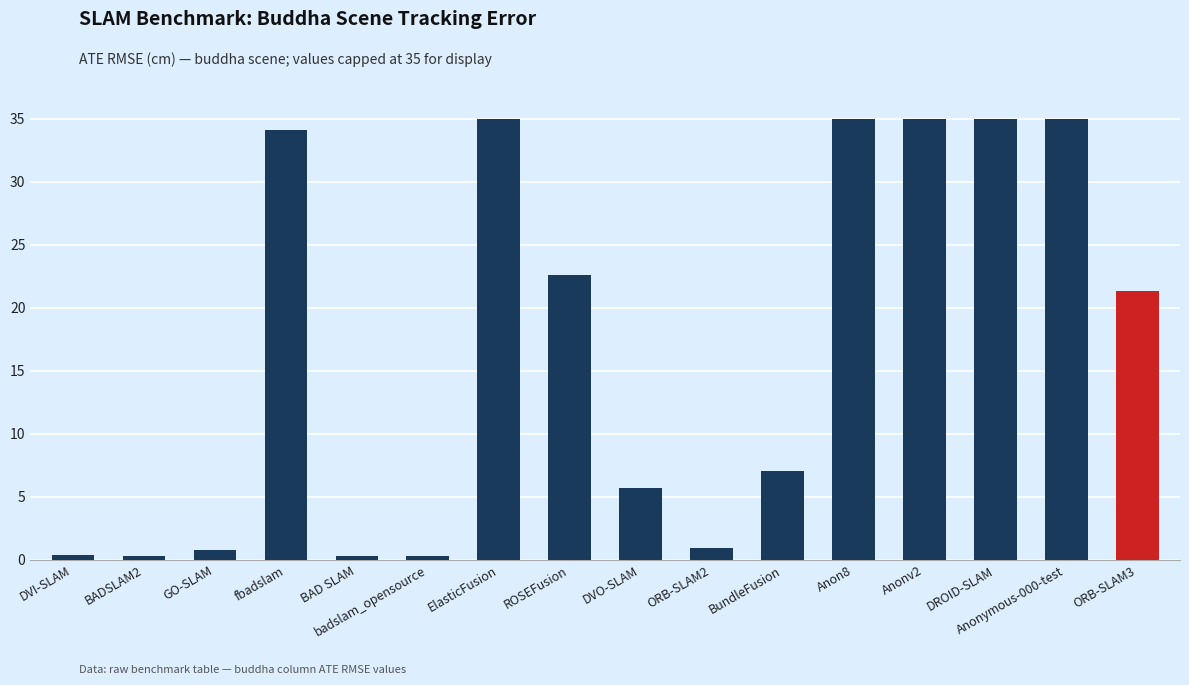

What is the difference between the maximum and minimum values?

34.7